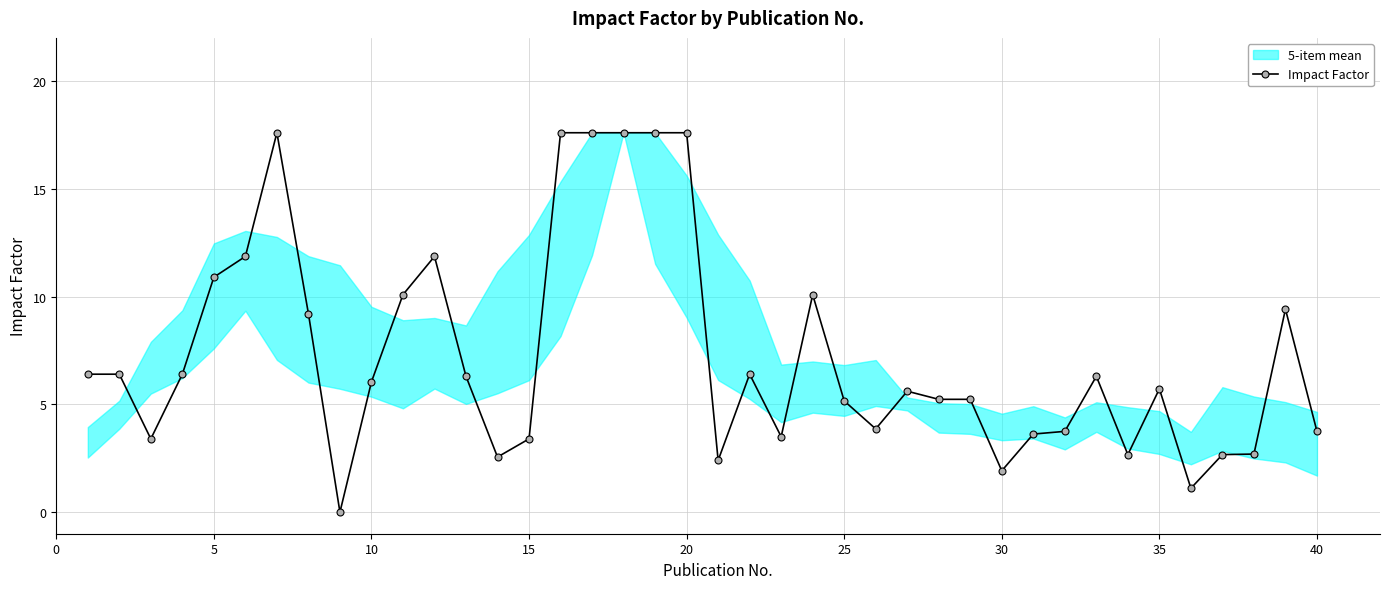

The value of Impact Factor at 15 is 1.8. True or false?

False